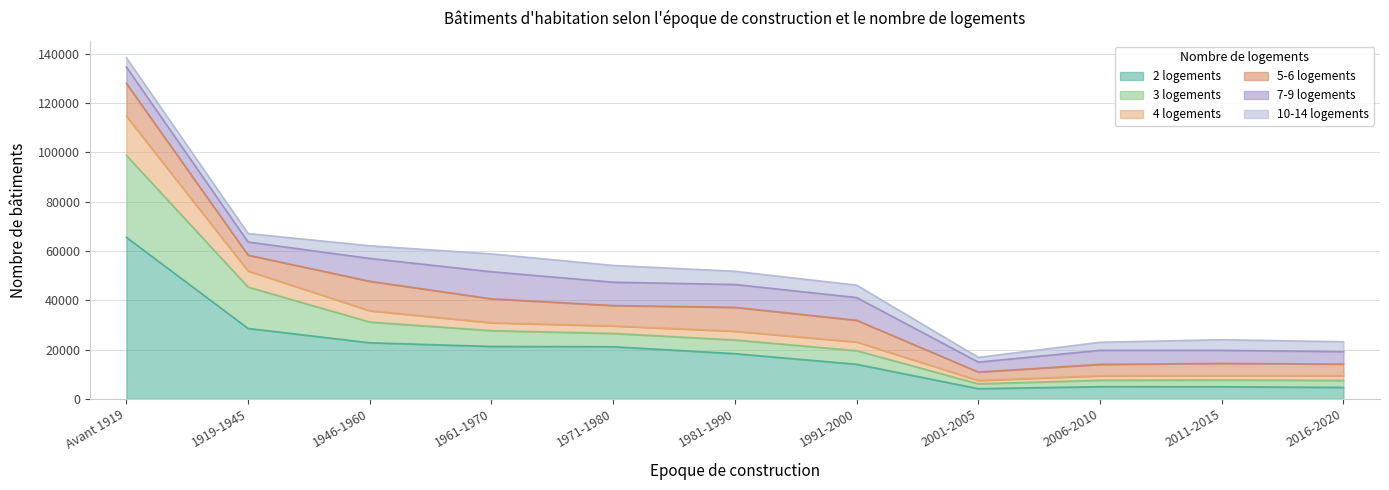

At which category is the sum across all series the highest?

Avant 1919